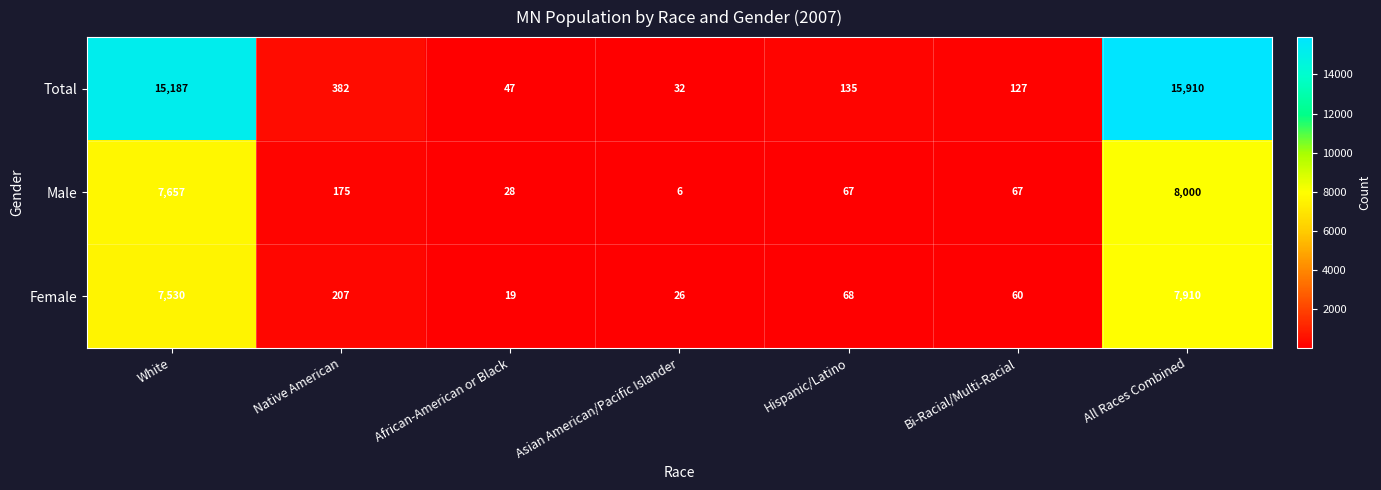

What is the difference between the Female values at Asian American/Pacific Islander and African-American or Black?

7